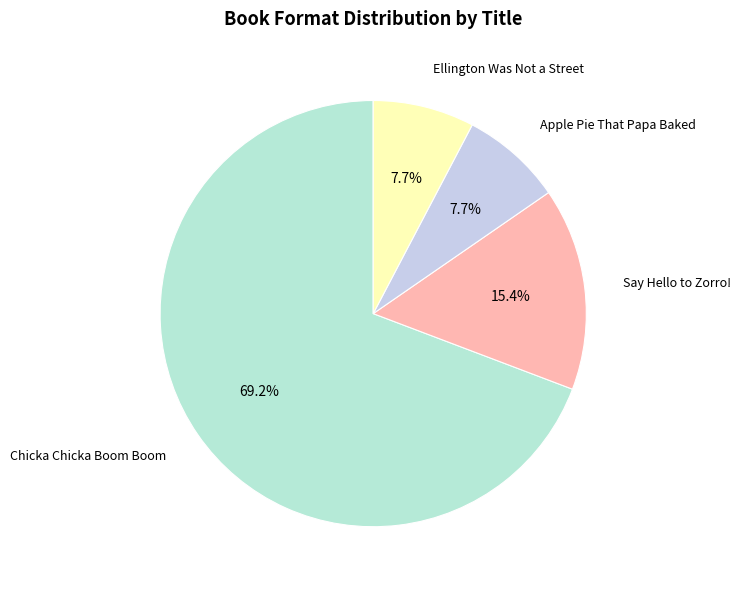

What is the largest slice in the pie chart?

Chicka Chicka Boom Boom